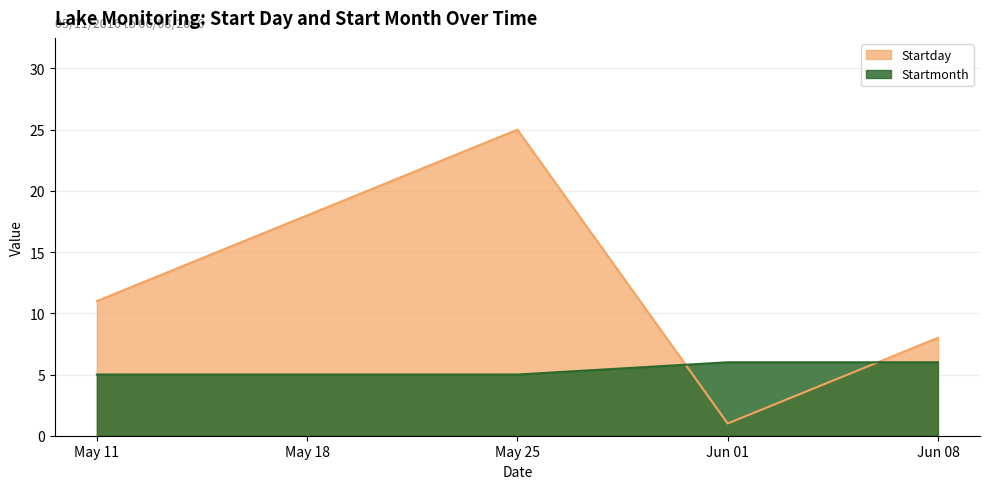

True or false: Startmonth and Startday intersect in this chart.

True